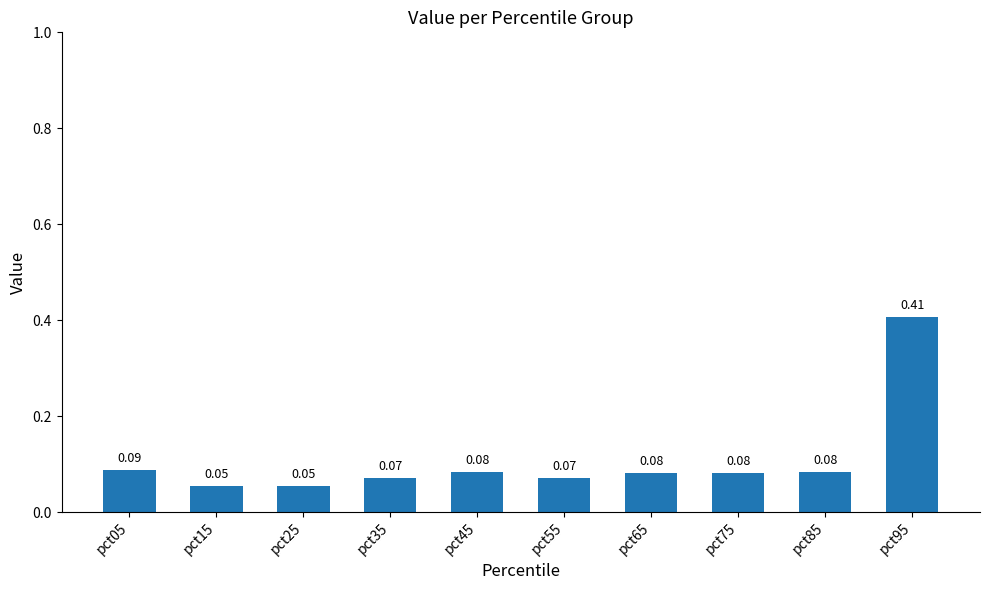

What is the sum of all values?

1.1